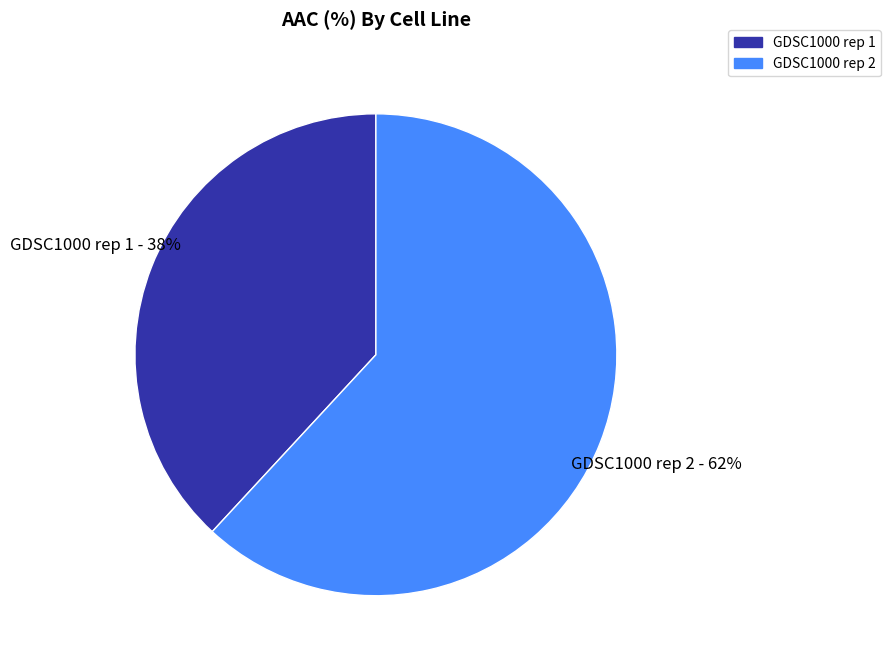

What is the smallest slice in the pie chart?

GDSC1000 rep 1